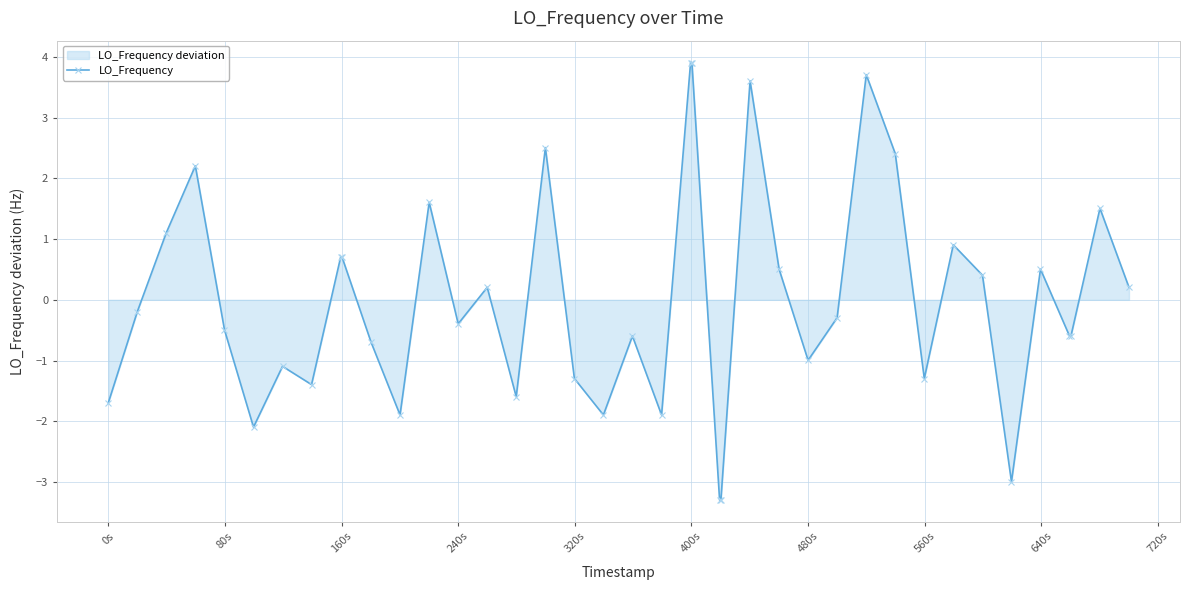

Is it true that the value at 240s is -0.4?

True